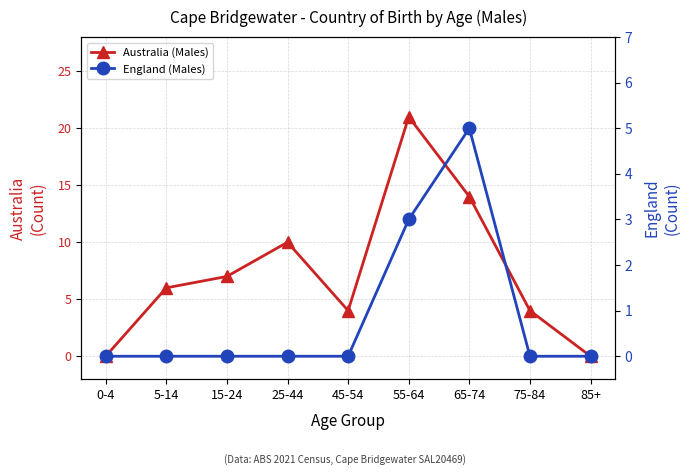

List the series in order of their overall mean, highest first.

Australia (Males), England (Males)